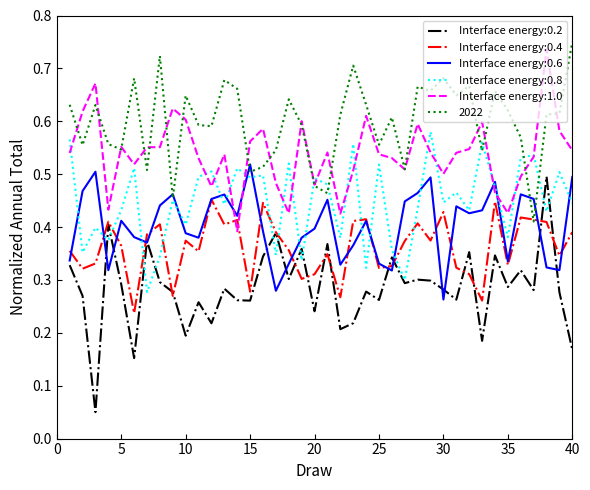

What are all the series names shown in the legend?

Interface energy:0.2, Interface energy:0.4, Interface energy:0.6, Interface energy:0.8, Interface energy:1.0, 2022